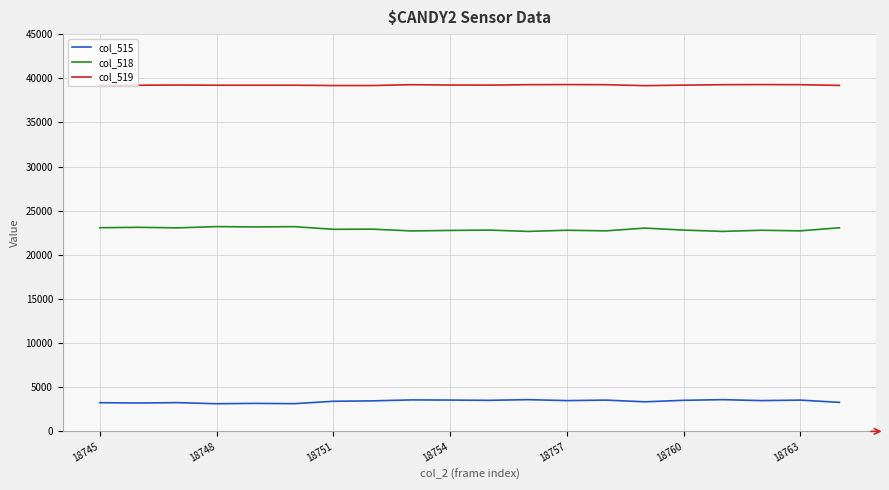

List the series in order of their overall mean, highest first.

col_519, col_518, col_515